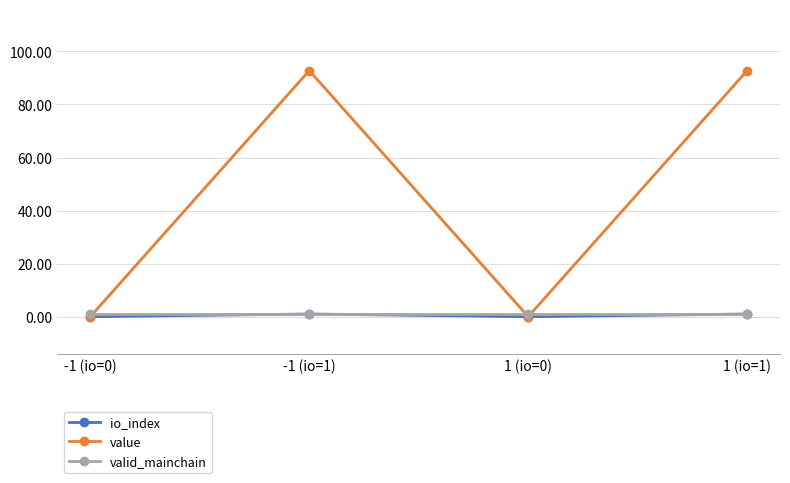

Which series has the widest spread of values?

value